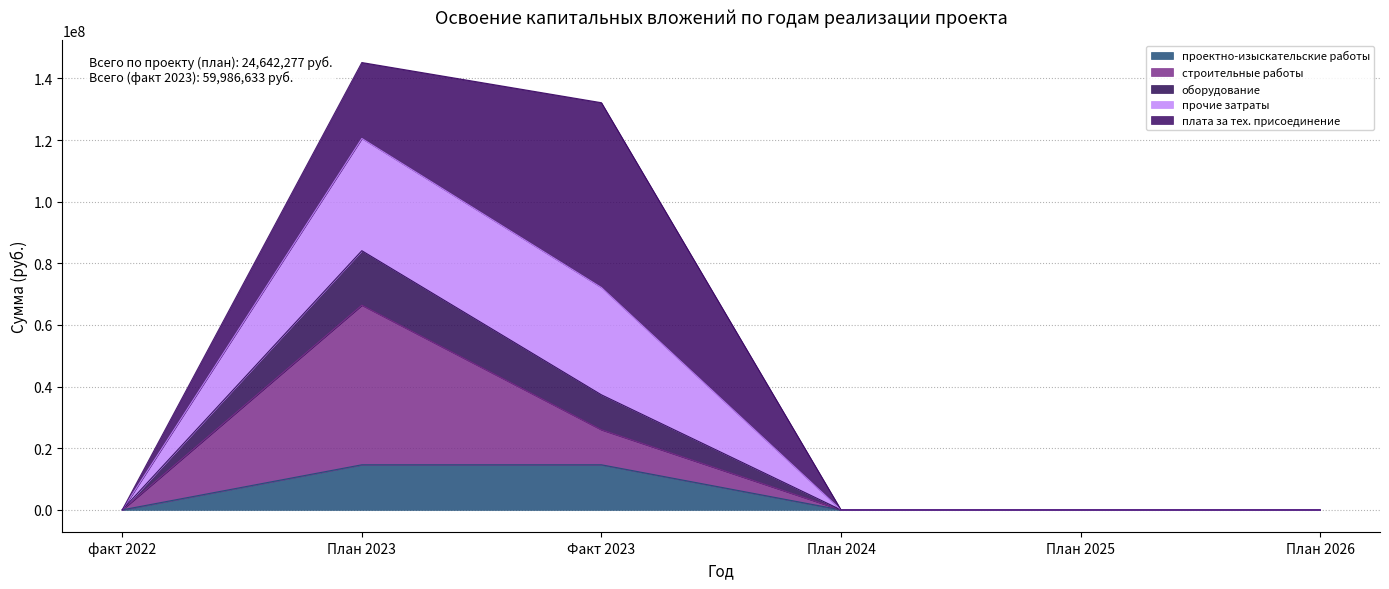

What are all the series names shown in the legend?

проектно-изыскательские работы, строительные работы, оборудование, прочие затраты, плата за тех. присоединение